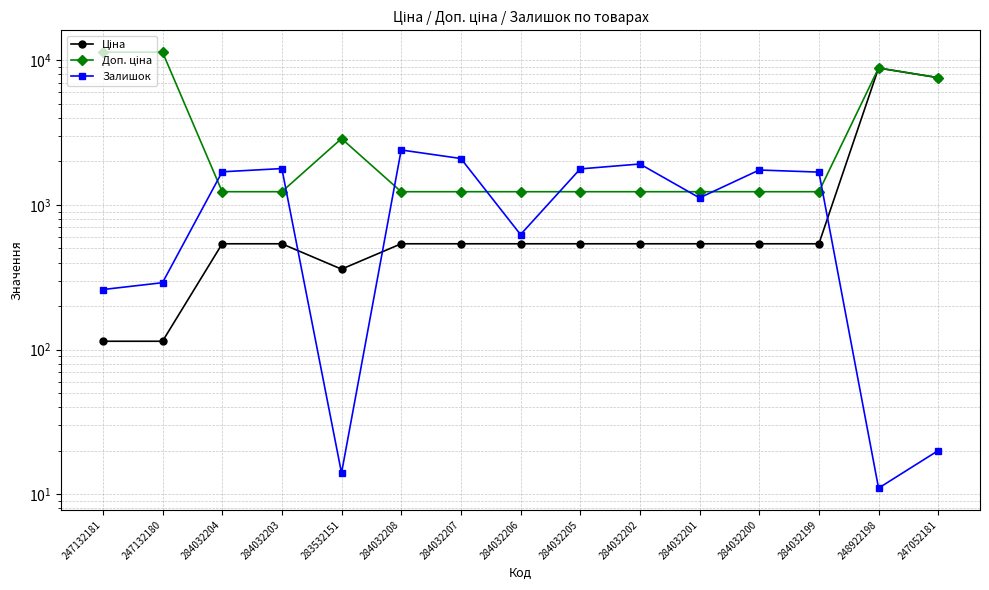

Is the value of Залишок at 284032208 greater than the value of Доп. ціна at 247052181?

No